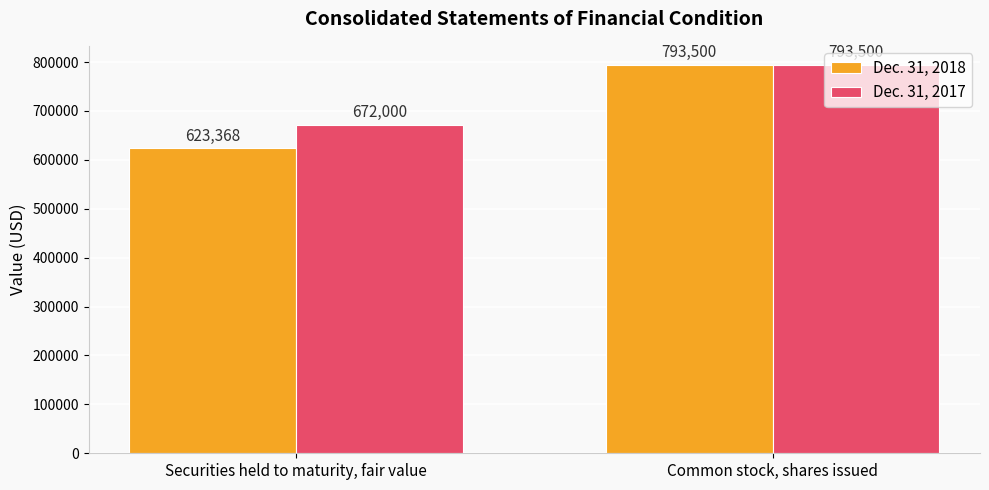

The value of Dec. 31, 2018 at Securities held to maturity, fair value is 152181. True or false?

False